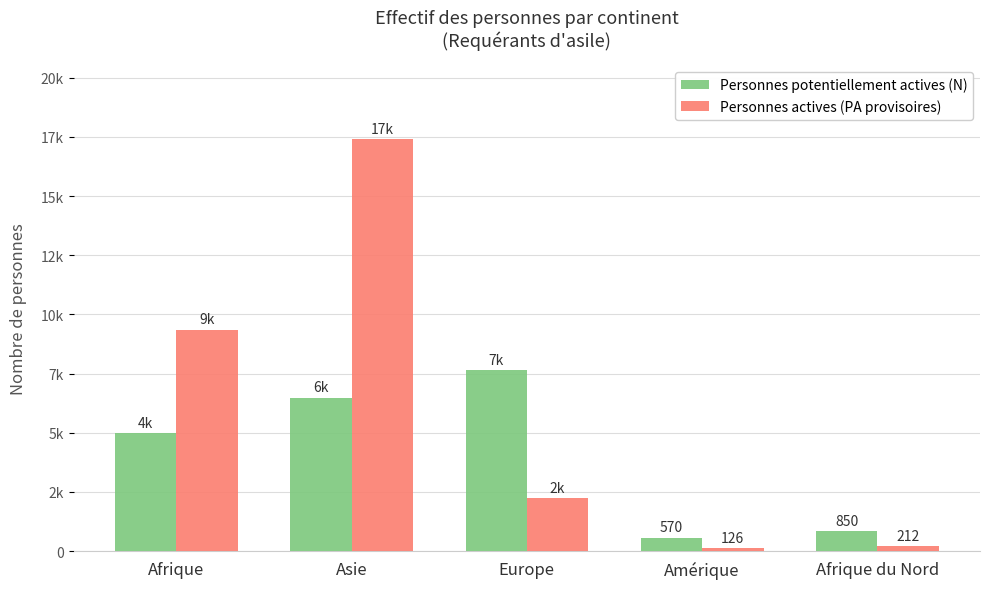

Which category has the highest value in the Personnes actives (PA provisoires) series?

Asie